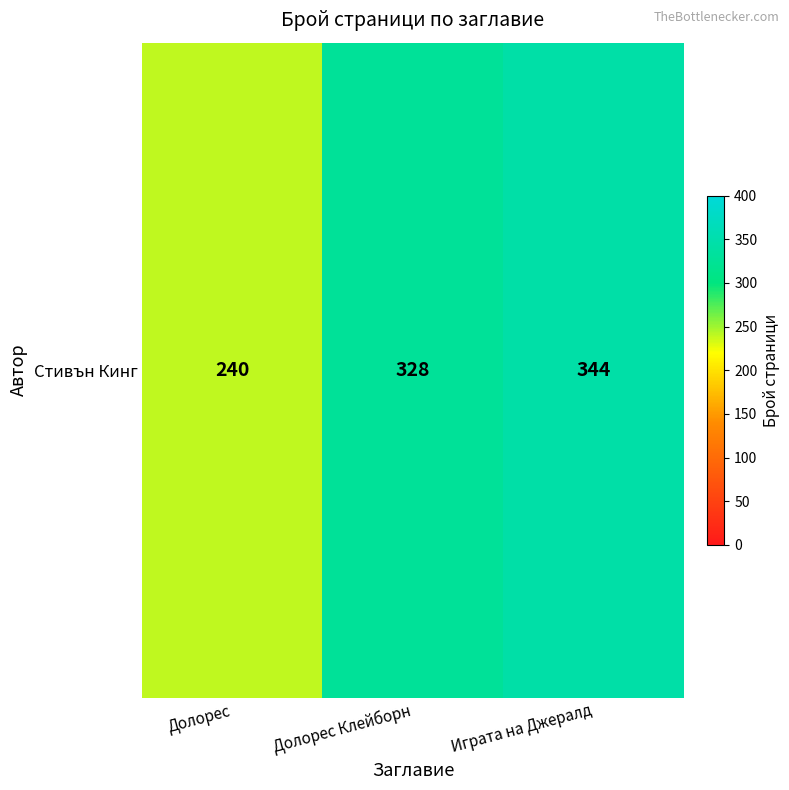

At which category does the chart reach its peak across all series?

Играта на Джералд